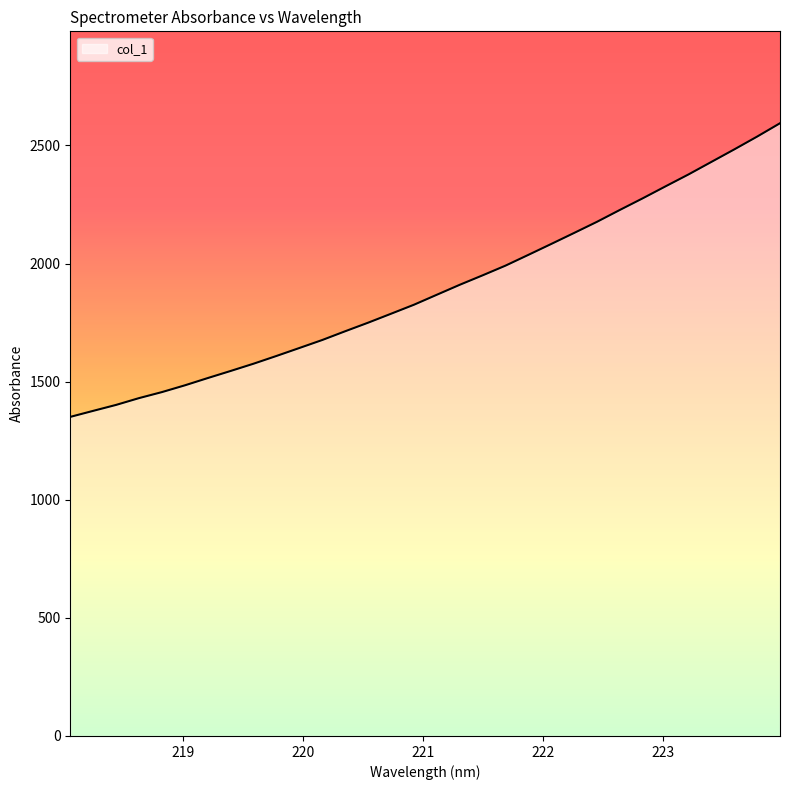

What is the smallest value displayed?

1350.9